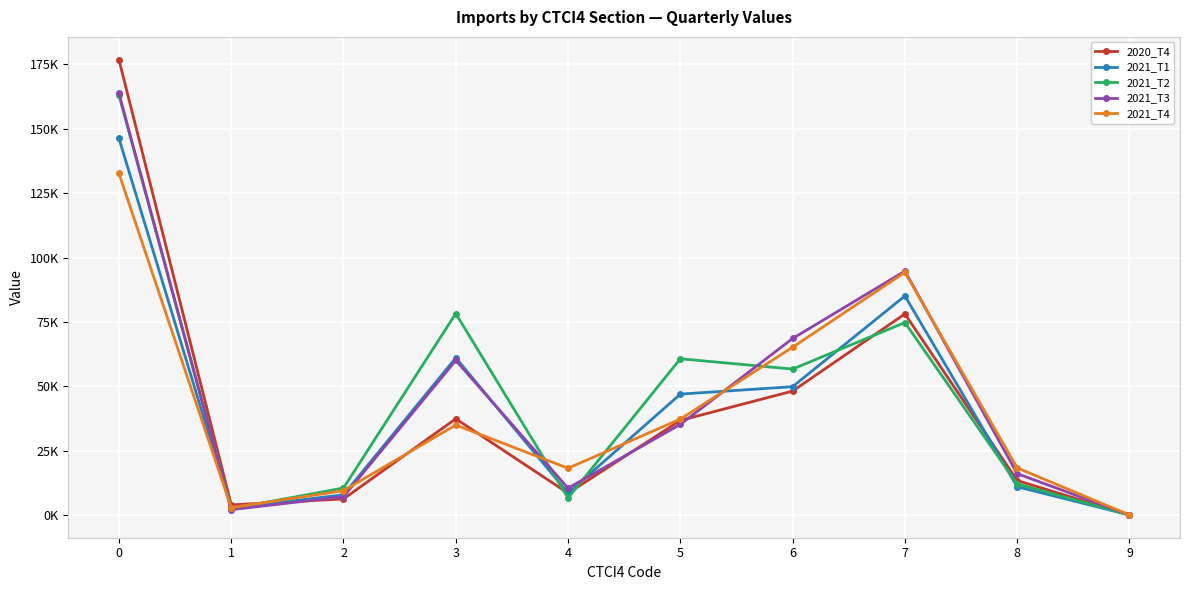

Does the chart have visible grid lines?

Yes